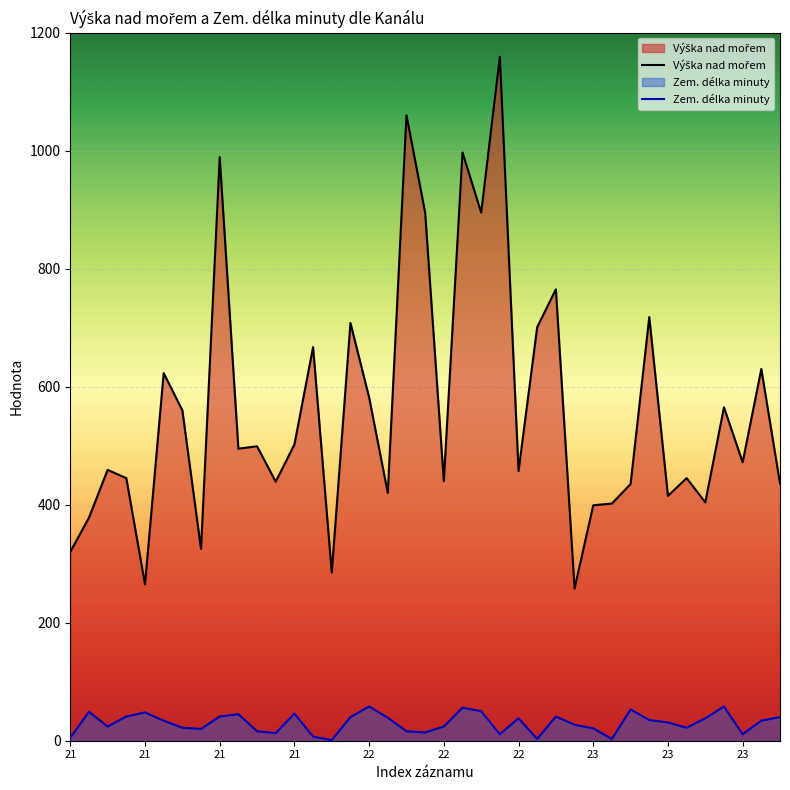

How many lines are shown in the chart?

2